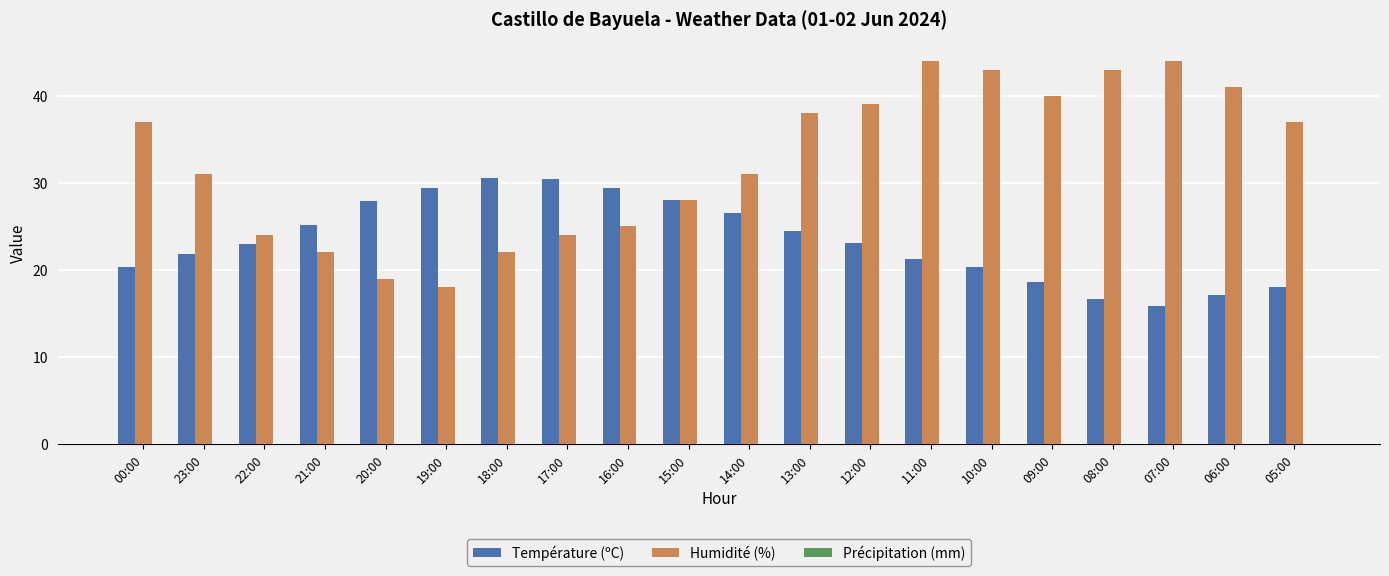

What is the sum of all Humidité (%) values?

650.0